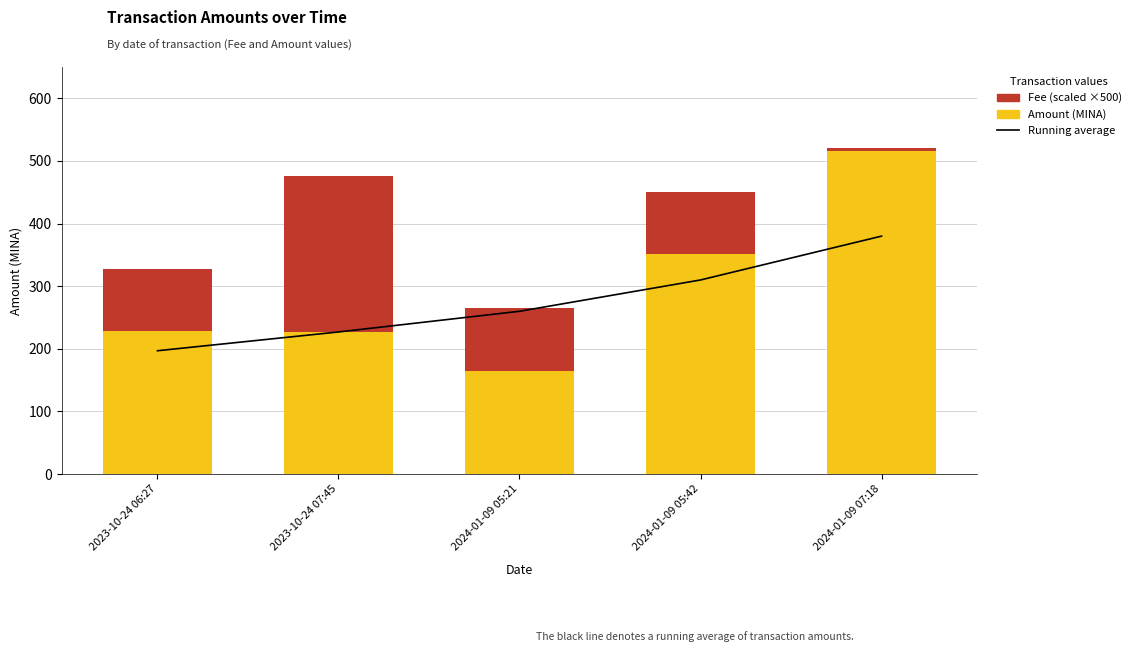

Reading left to right, what are all the values shown in this chart?

Running average: 2023-10-24 06:27=197.0	2023-10-24 07:45=227.0	2024-01-09 05:21=260.0	2024-01-09 05:42=310.0	2024-01-09 07:18=380.0
Amount: 2023-10-24 06:27=228.2	2023-10-24 07:45=226.7	2024-01-09 05:21=165.2	2024-01-09 05:42=351.1	2024-01-09 07:18=516.3
Fee (×500 scaled): 2023-10-24 06:27=100.1	2023-10-24 07:45=250.0	2024-01-09 05:21=100.0	2024-01-09 05:42=100.0	2024-01-09 07:18=5.0